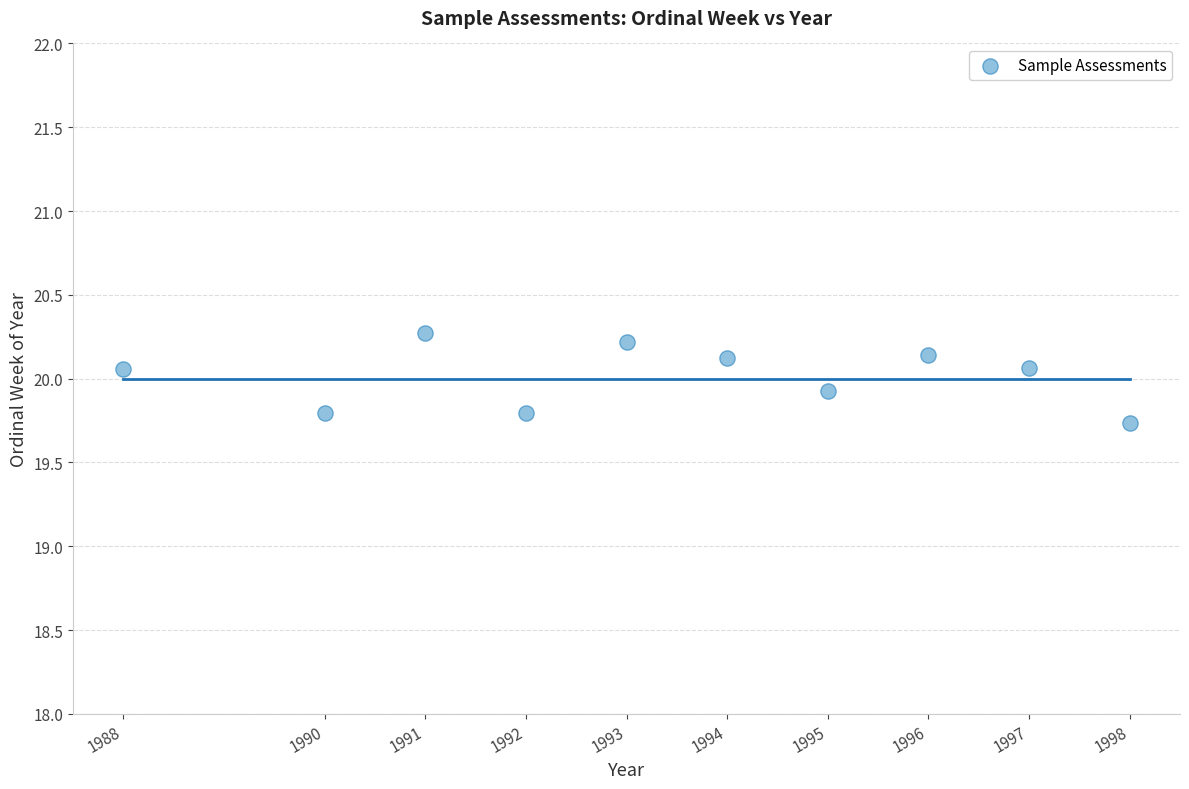

What is the average Y value?

20.0